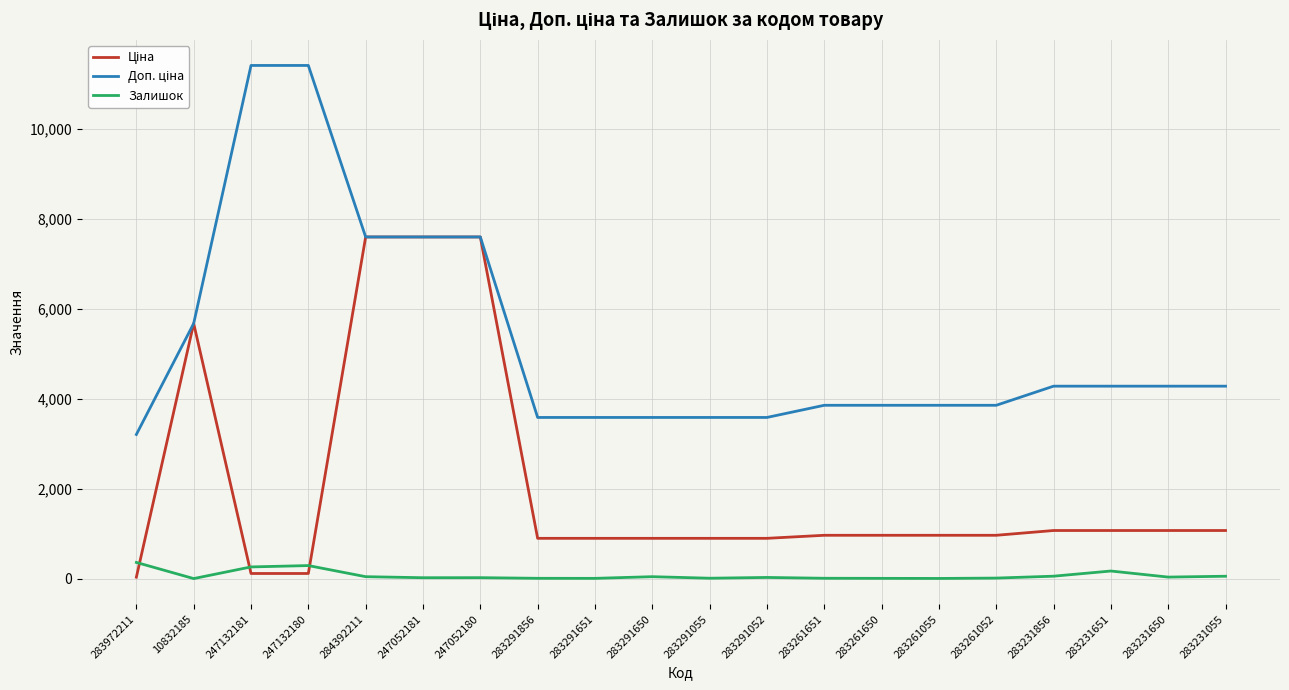

Is it true that Залишок equals 9.0 at 283291055?

True